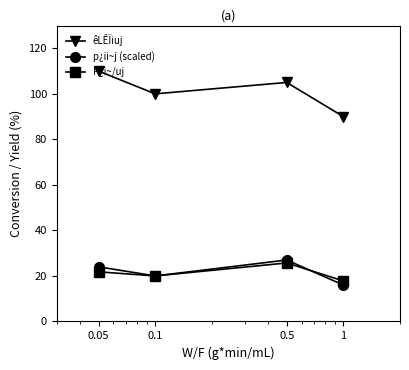

What is the value of the P¿i~/uj point at the 1st from the left?

21.8